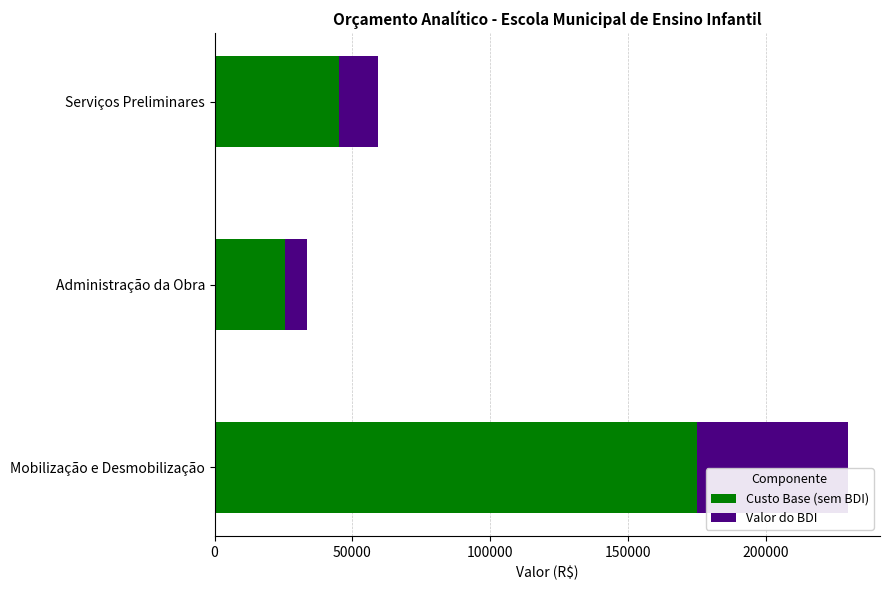

What is the minimum value for Custo Base (sem BDI)?

25440.0